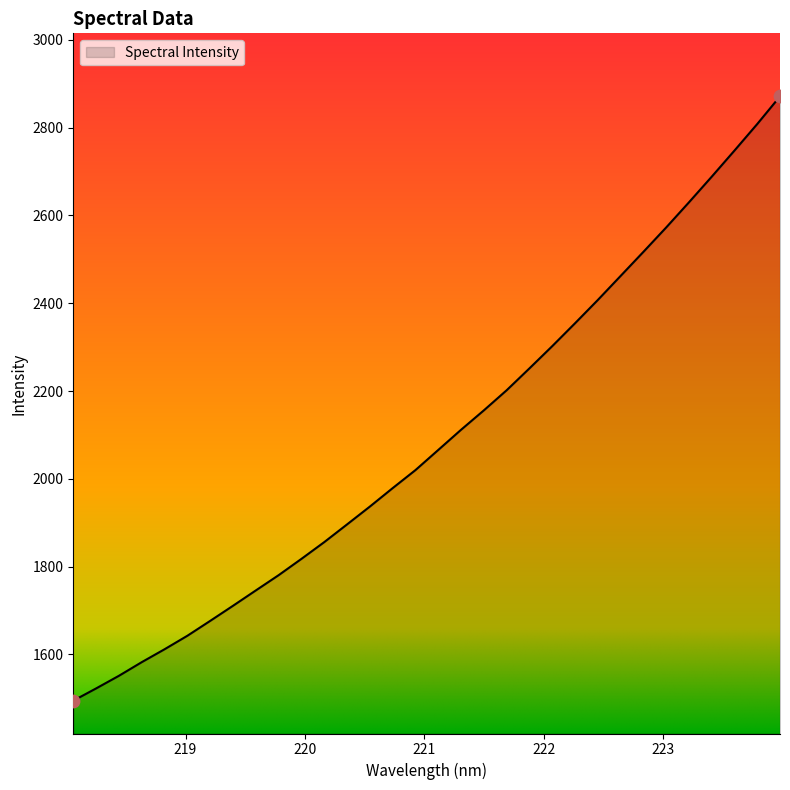

What is the maximum value shown in the chart?

2871.2